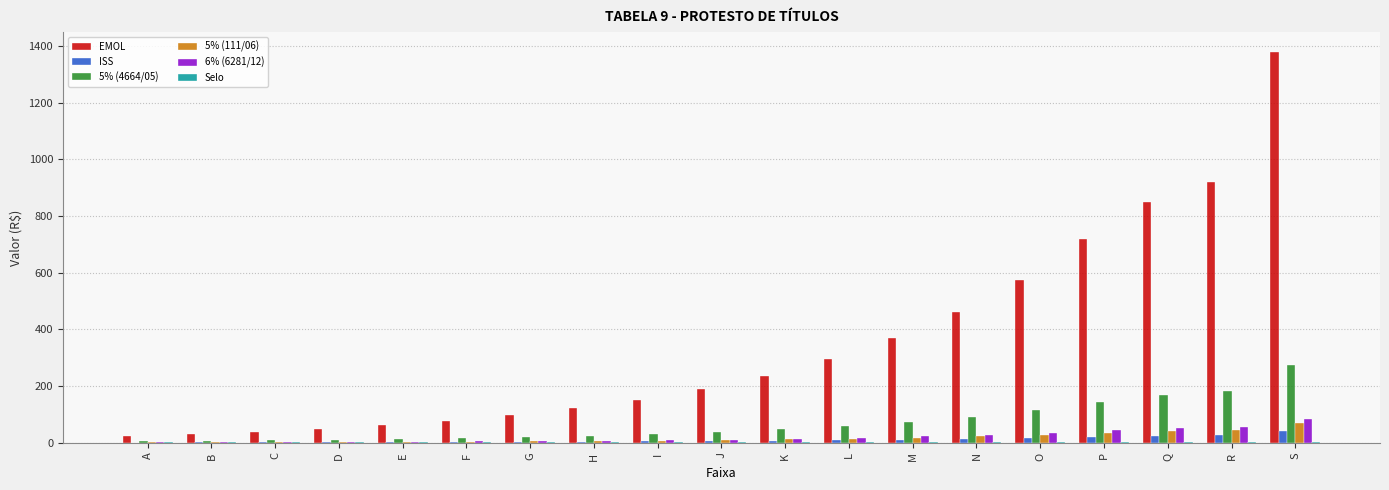

The value of 6% (6281/12) at Q is 50.9. True or false?

True